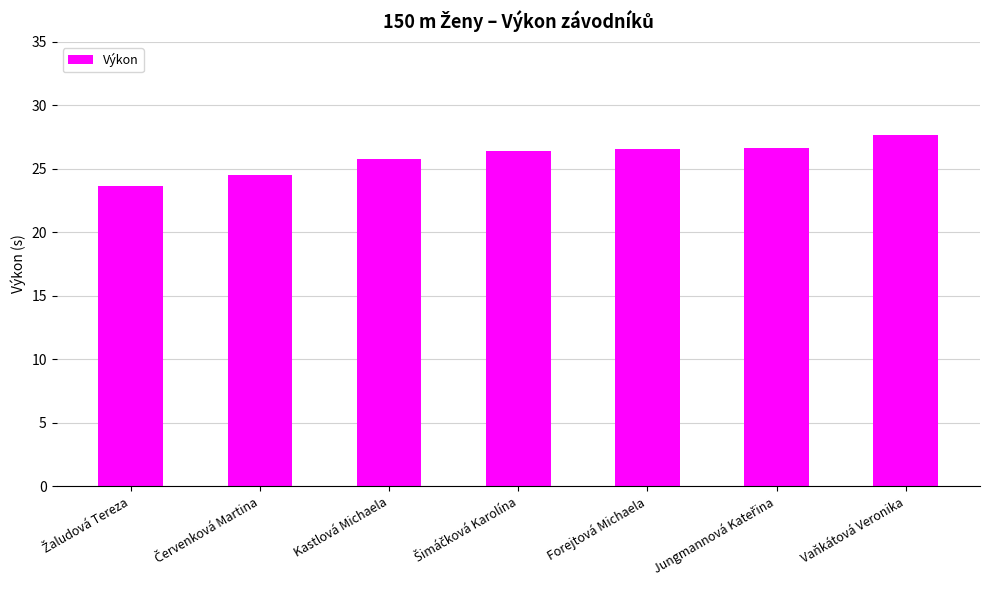

What is the greatest value displayed?

27.7